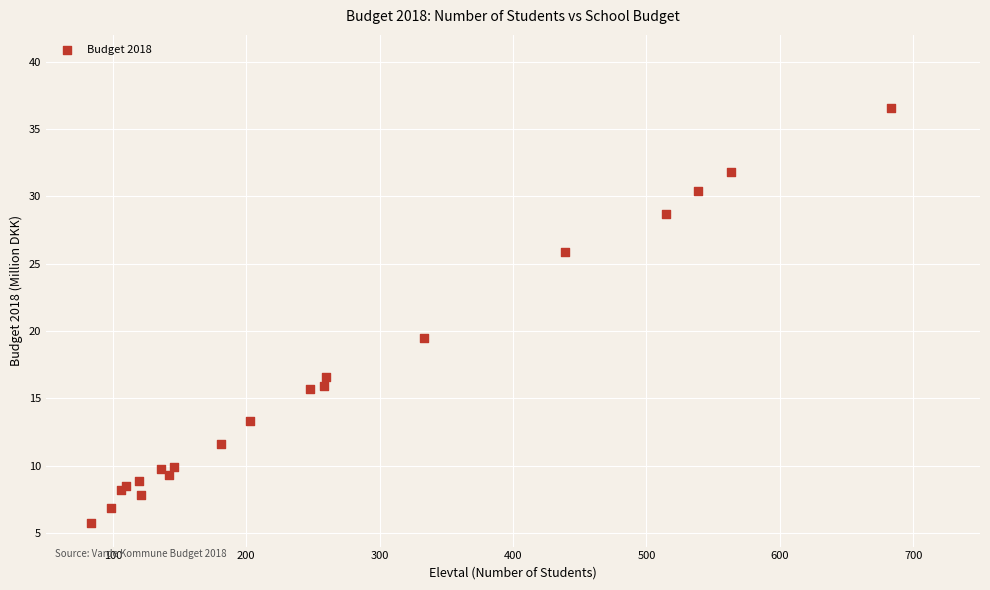

What Y value in the scatter plot is closest to 21?

19.5